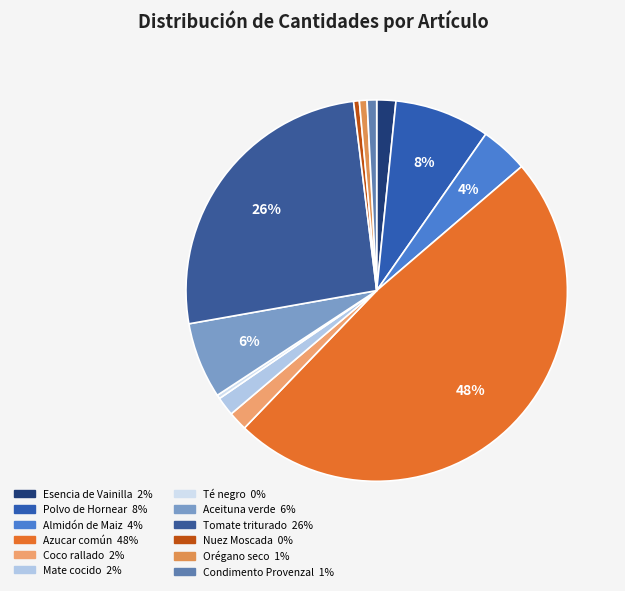

Is it true that Condimento Provenzal is 12% of the pie?

False